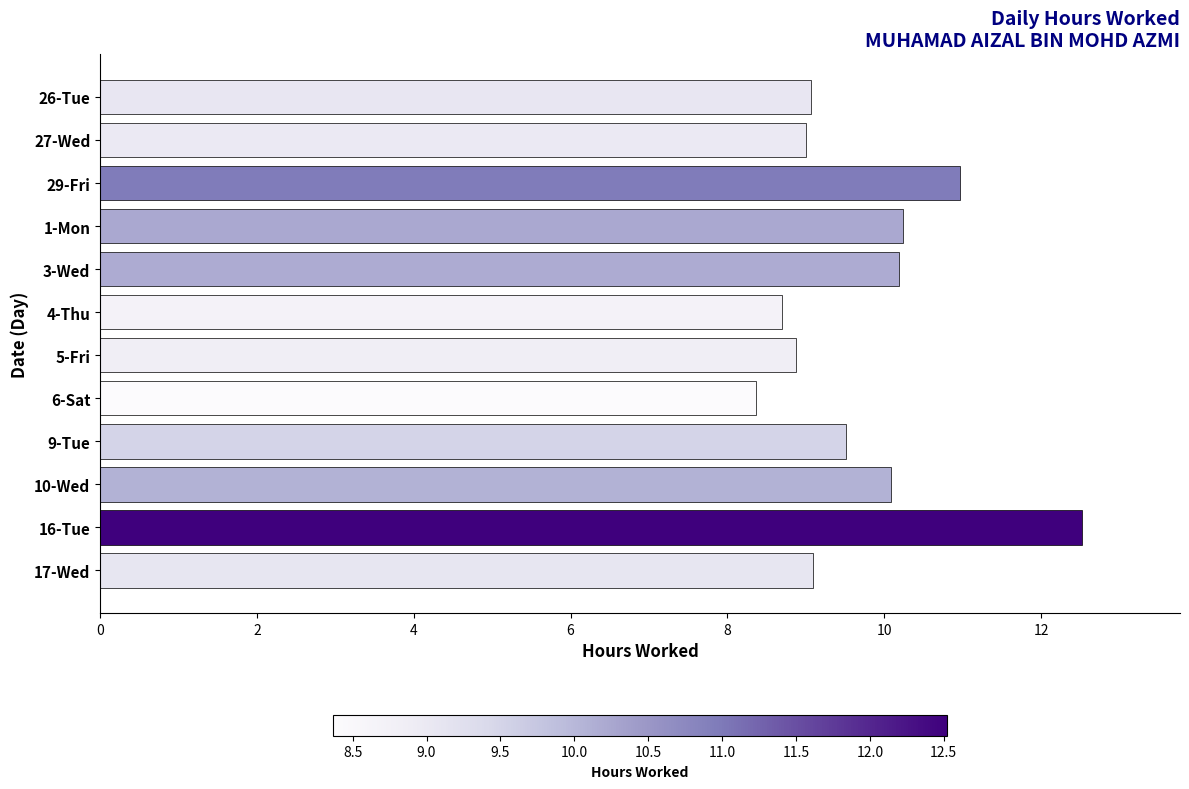

Reading top to bottom, list all the values displayed in this chart.

9.1	9.0	11.0	10.2	10.2	8.7	8.9	8.4	9.5	10.1	12.5	9.1